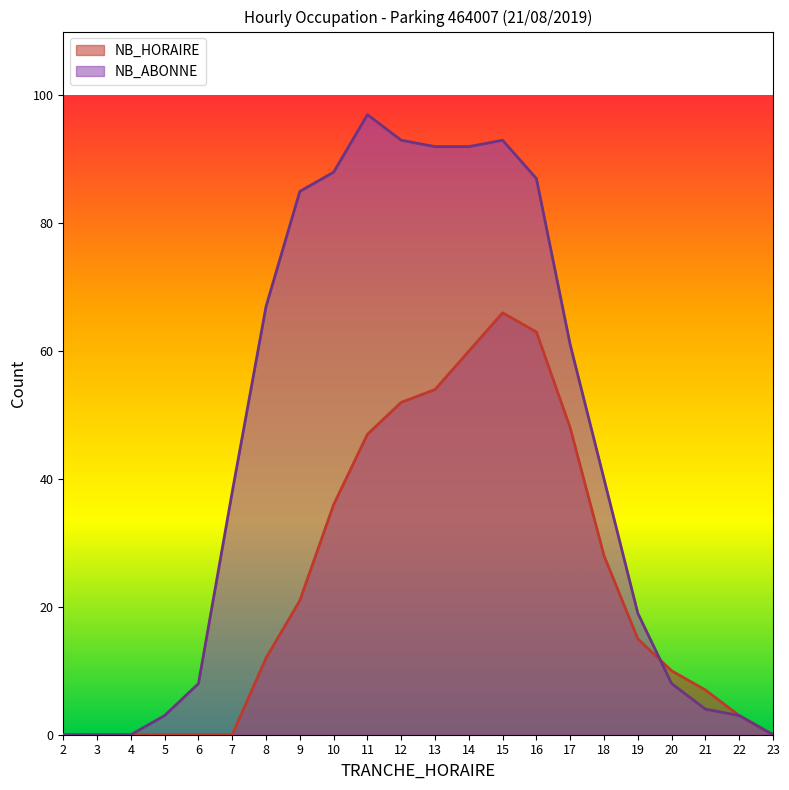

At how many categories does at least one series exceed 9?

14